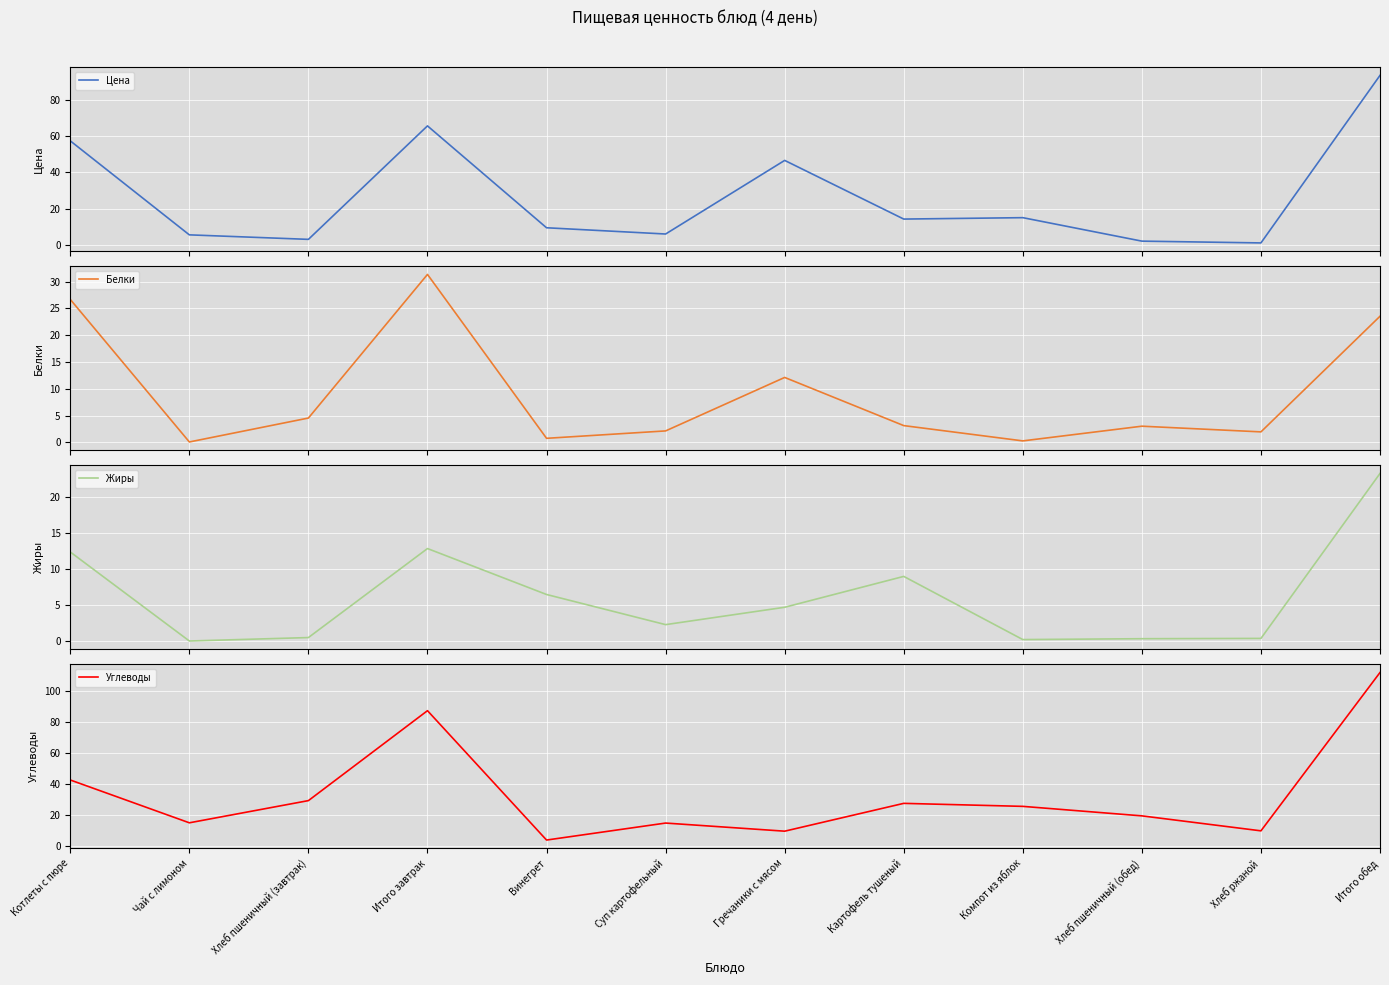

What position from the right is Котлеты с пюре?

12